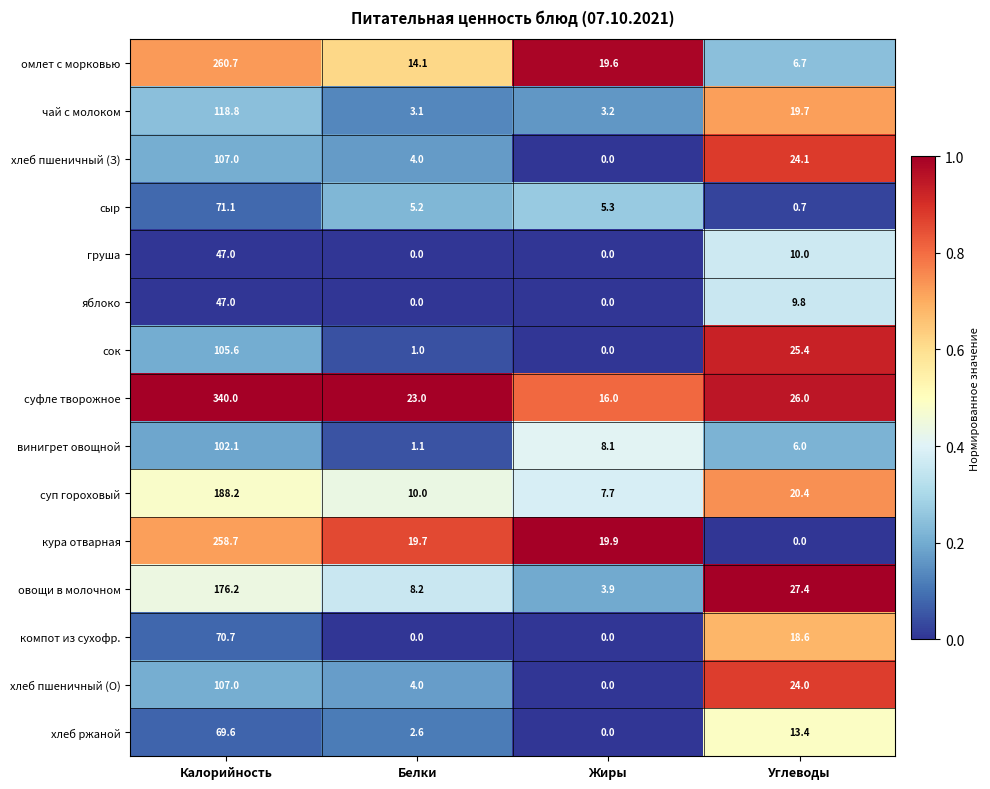

How many categories are shown in the chart?

4